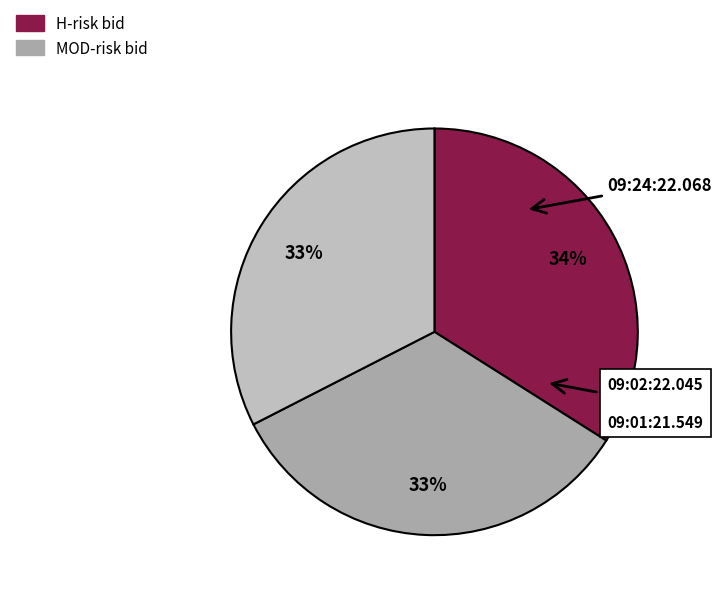

Between 09:01:21.549 and 09:24:22.068, which is larger?

09:24:22.068